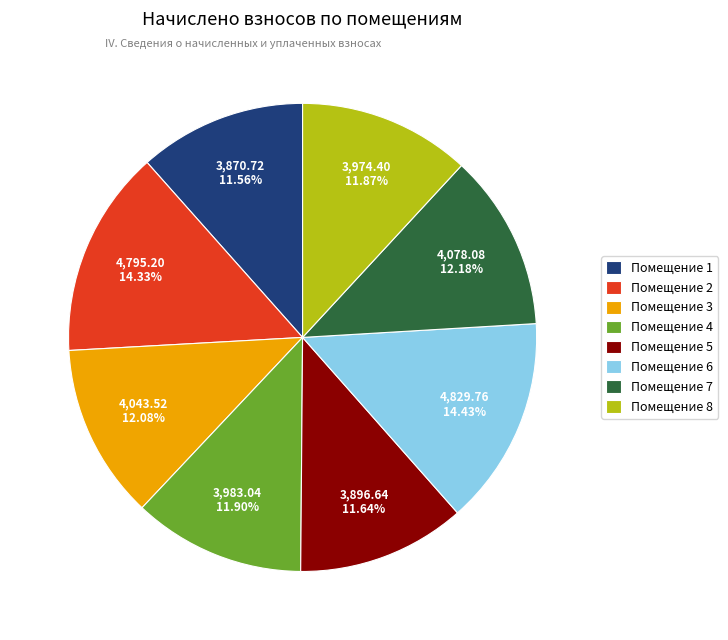

Is there any slice that represents more than half of the pie?

No